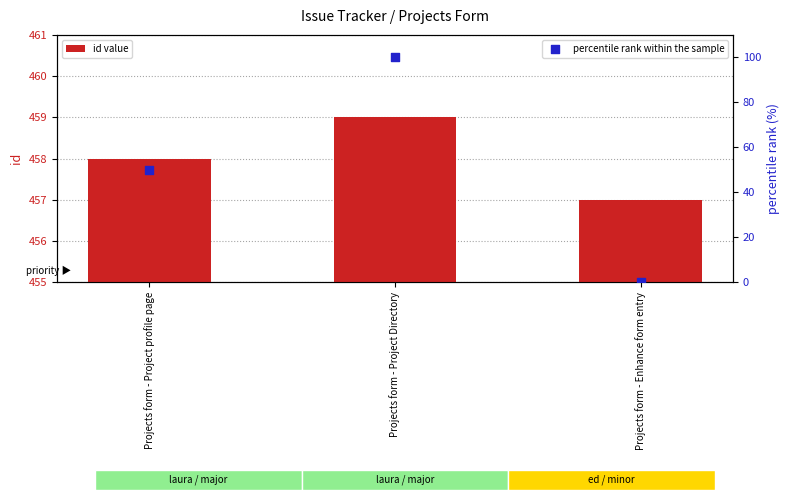

What is the total value across all series at Projects form - Project profile page?

508